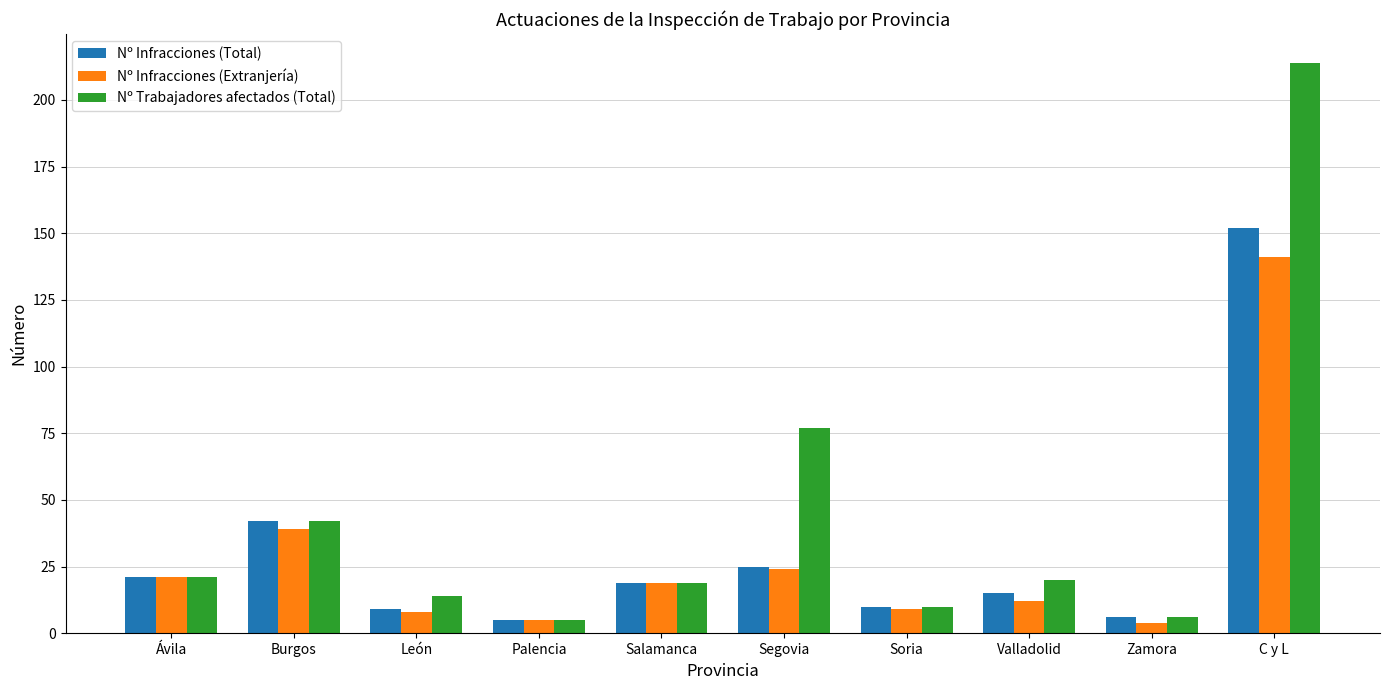

What is the label of the 5th bar from the left?

Salamanca